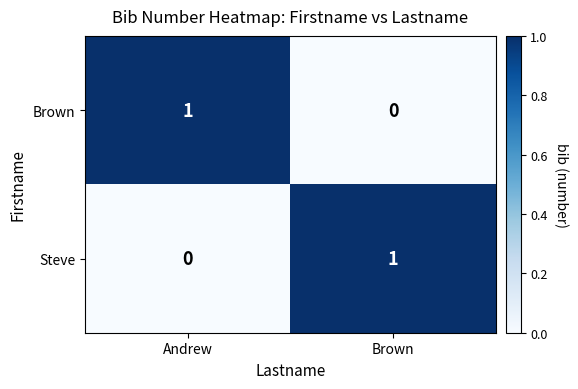

What is the total value across all series at Andrew?

1